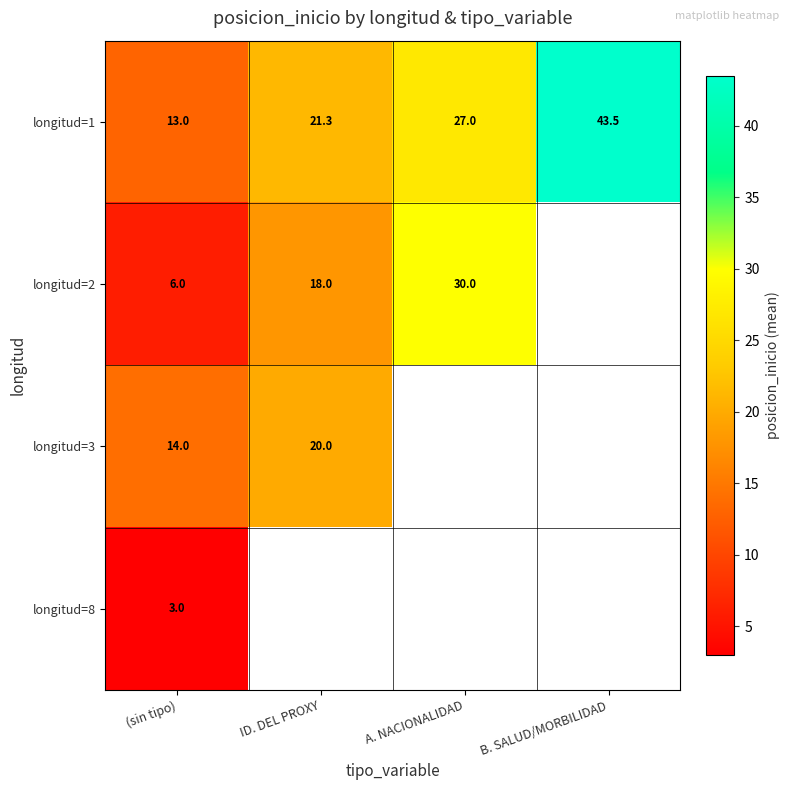

What is the sum of all longitud=1 values?

104.8